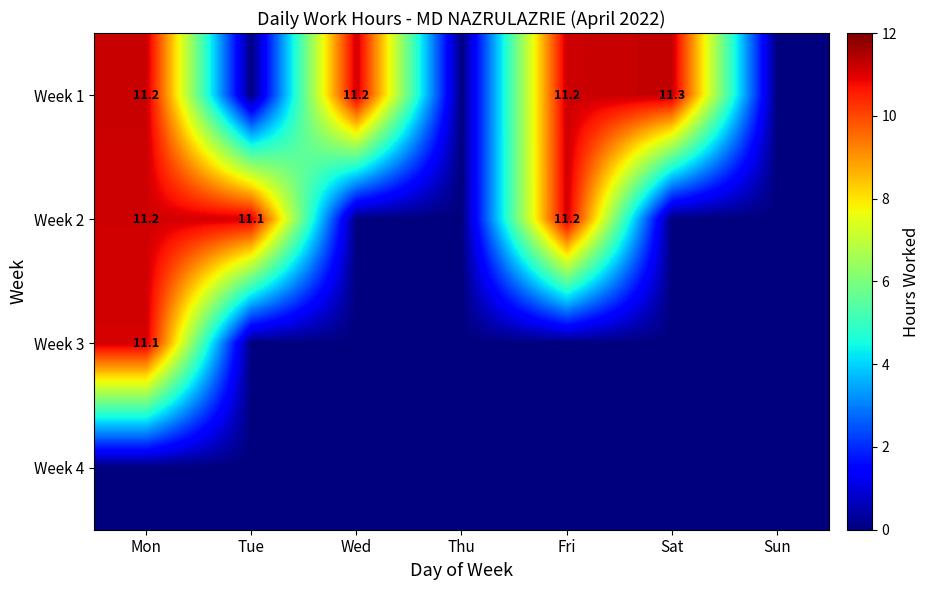

What is the difference between the highest and lowest values at Fri?

11.2